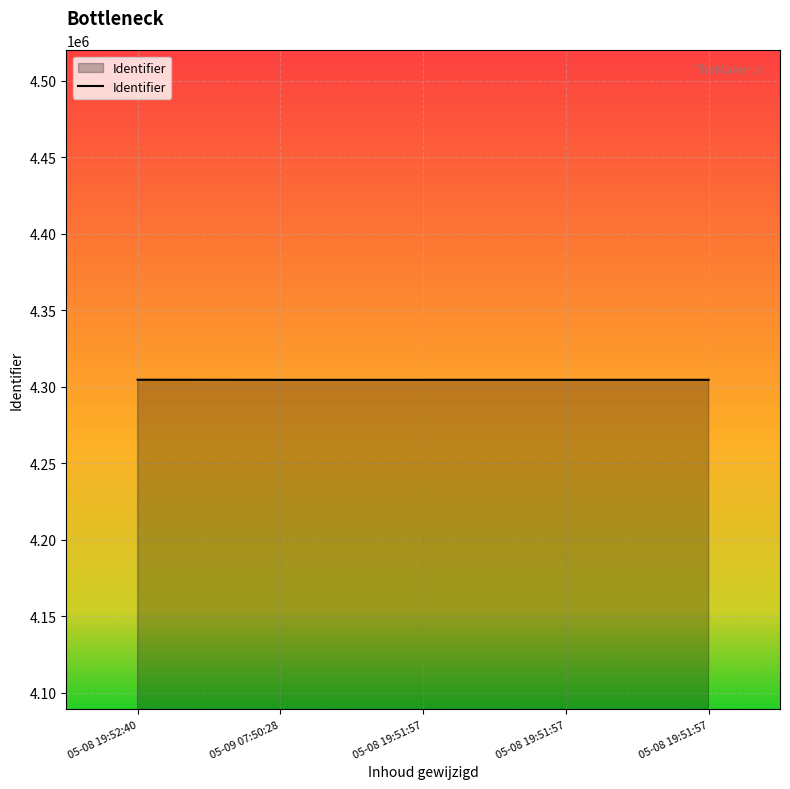

What is the average value?

4304485